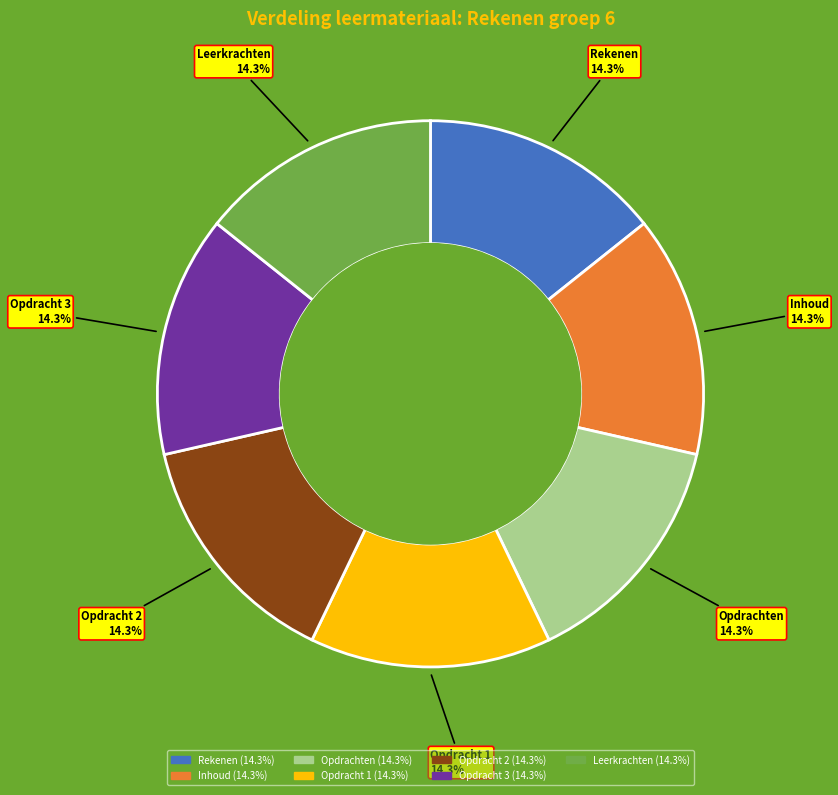

How many segments does this pie chart have?

7